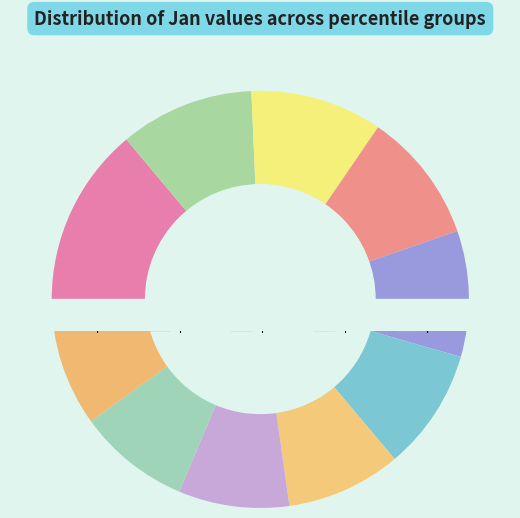

True or false: pct65 accounts for 9% of the total.

True